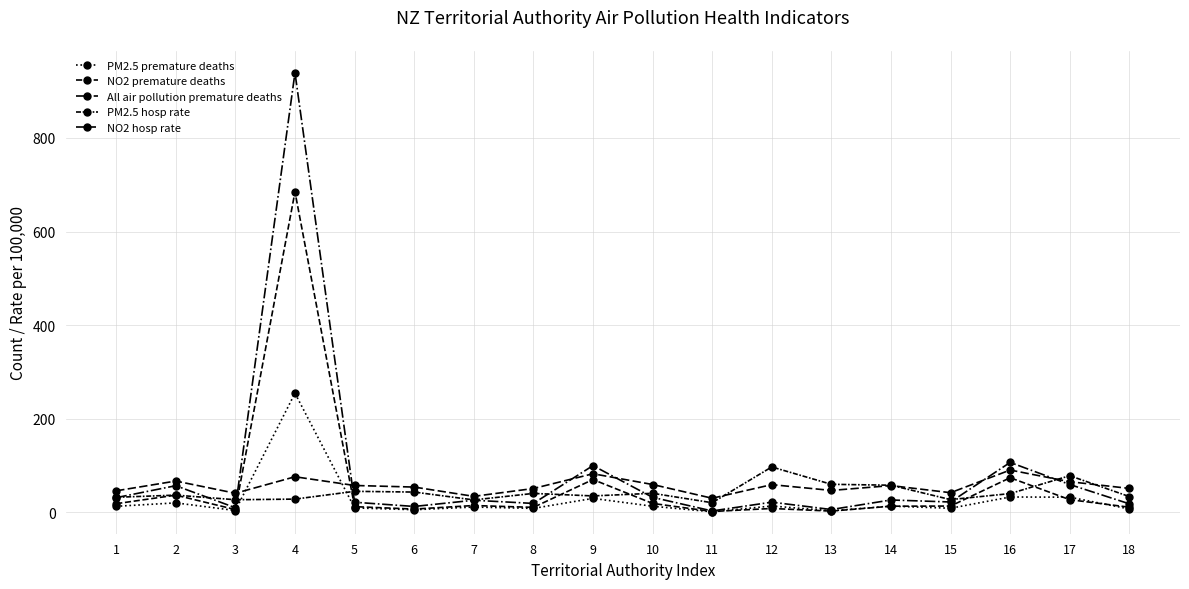

What is the total value across all series at 15?

113.3